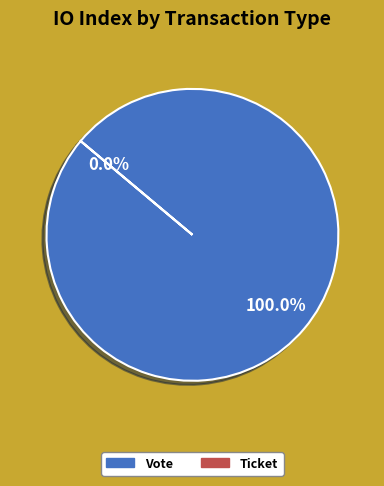

True or false: Ticket accounts for 0% of the total.

True